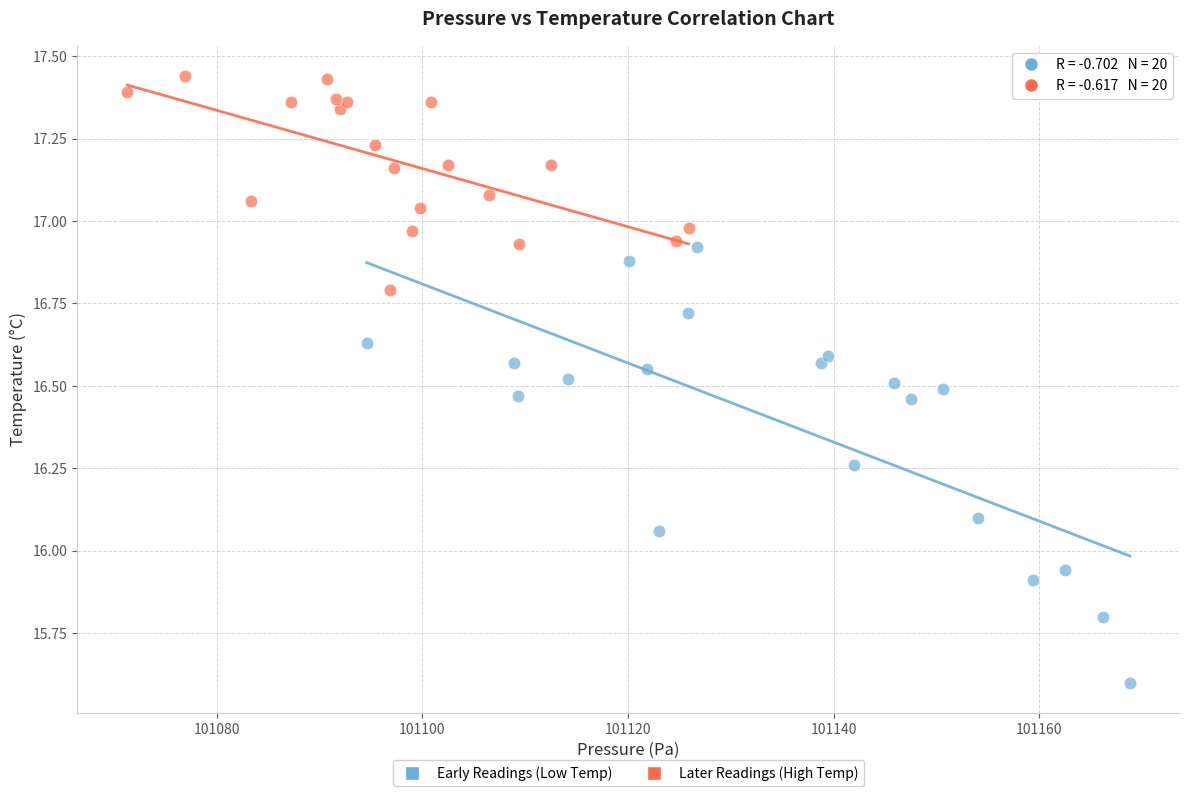

Which series has the largest Y range (max minus min)?

Early Readings (Low Temp)